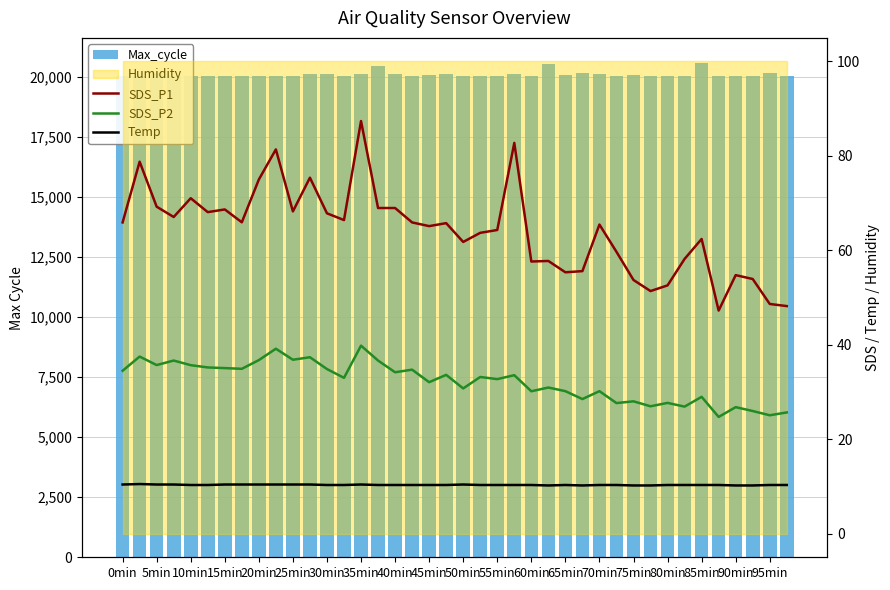

Is it true that Max_cycle equals 29636.2 at 95min?

False